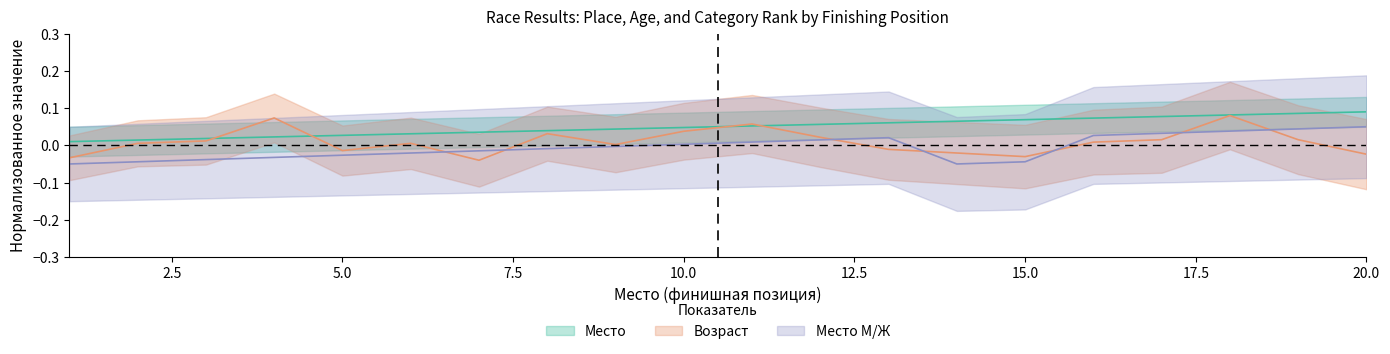

At which category is the sum across all series the highest?

18